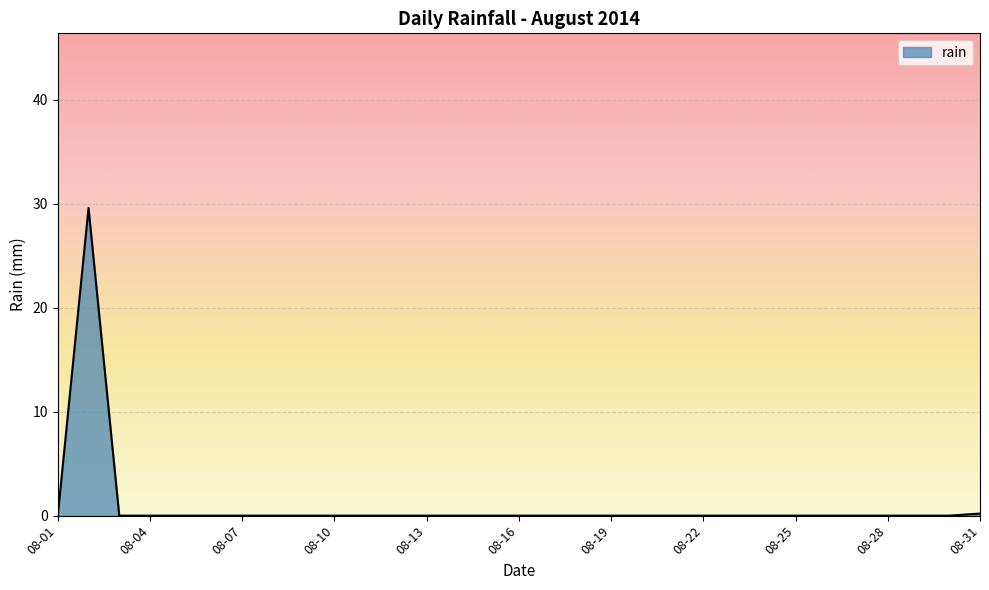

Count the number of data series in this chart.

1